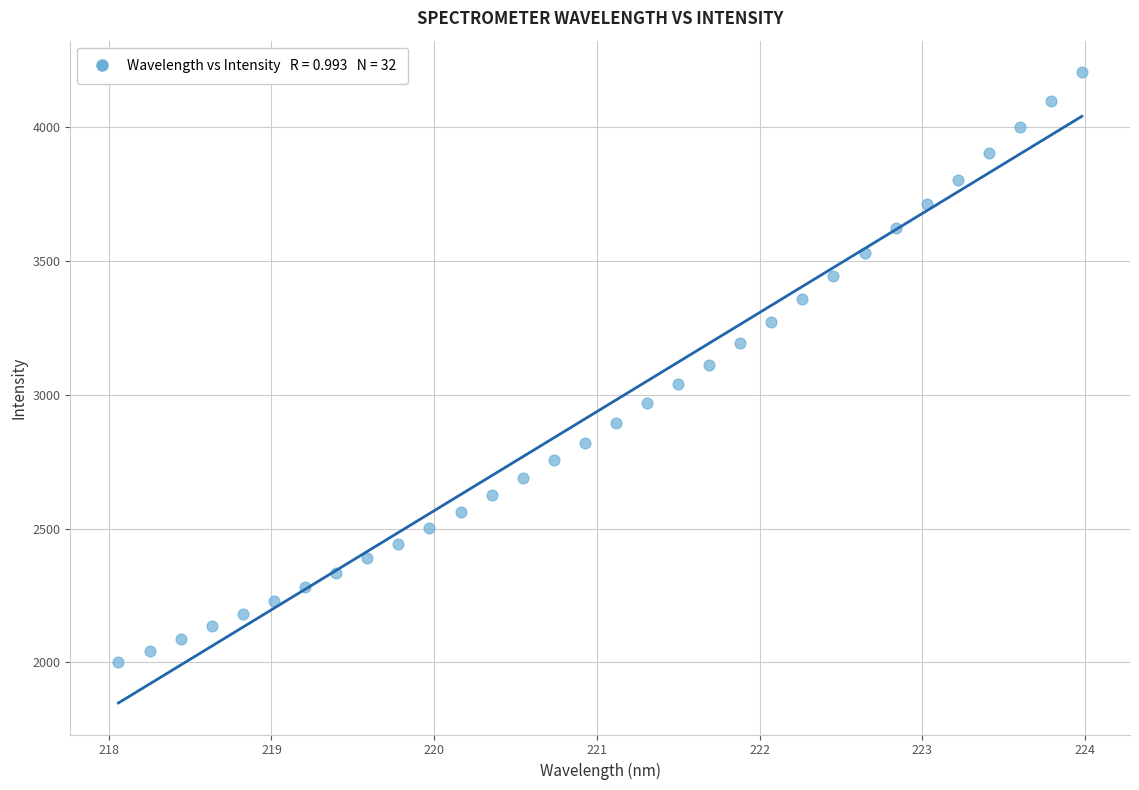

What is the range of X values (max minus min)?

5.9